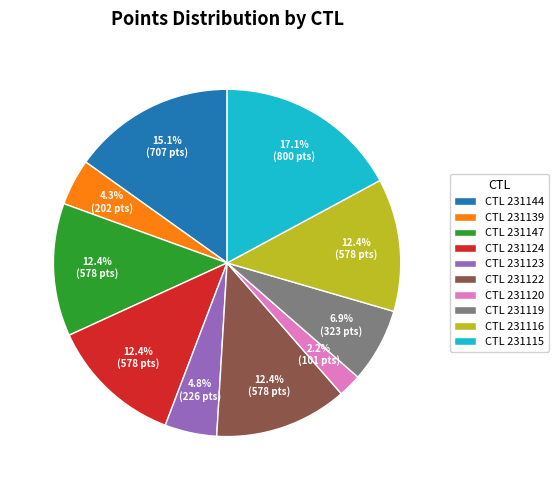

What percentage do CTL 231139 and CTL 231116 together represent?

16.7%